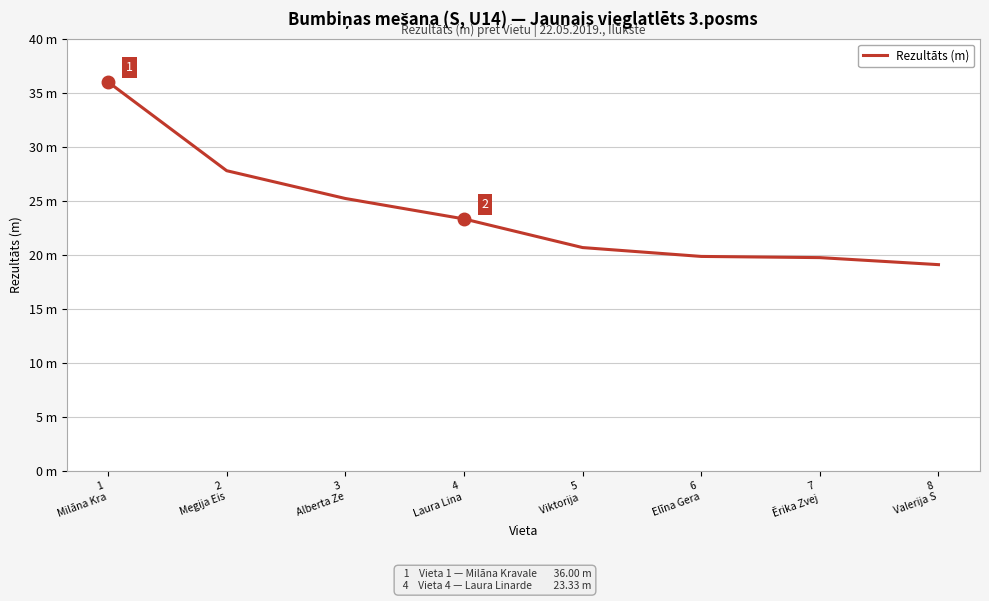

What is the maximum value shown in the chart?

36.0